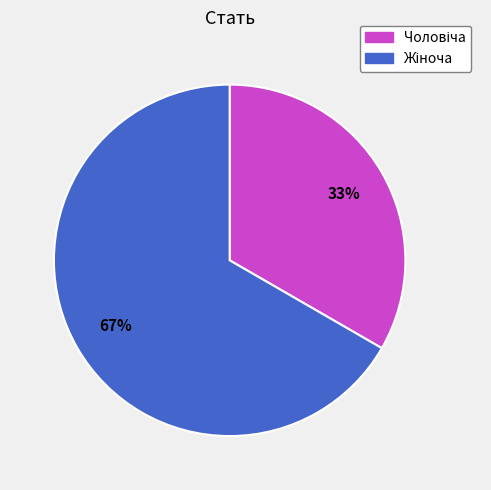

To the nearest percent, what is the average slice percentage?

50%